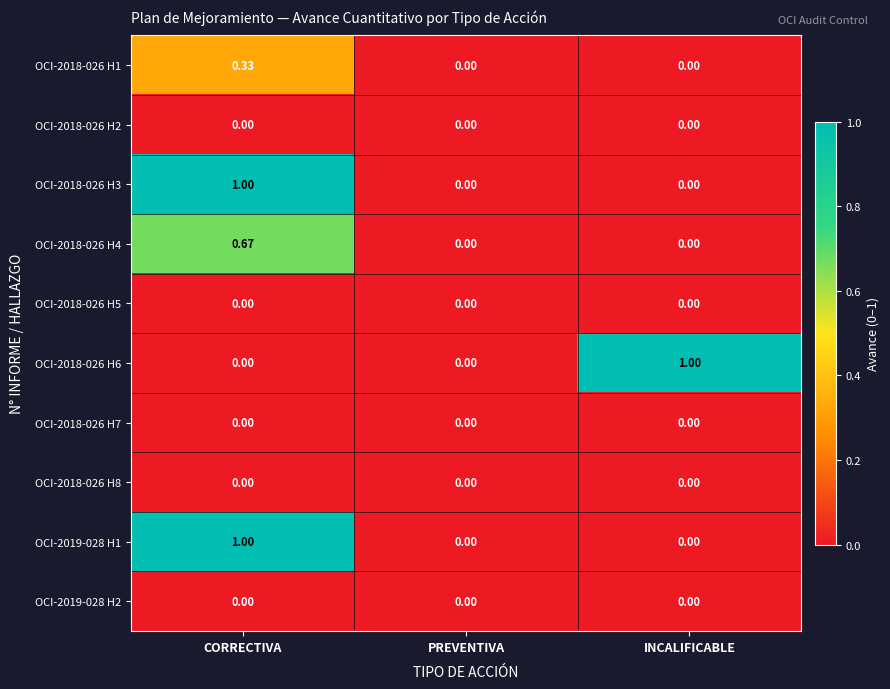

At which category is the sum across all series the highest?

CORRECTIVA